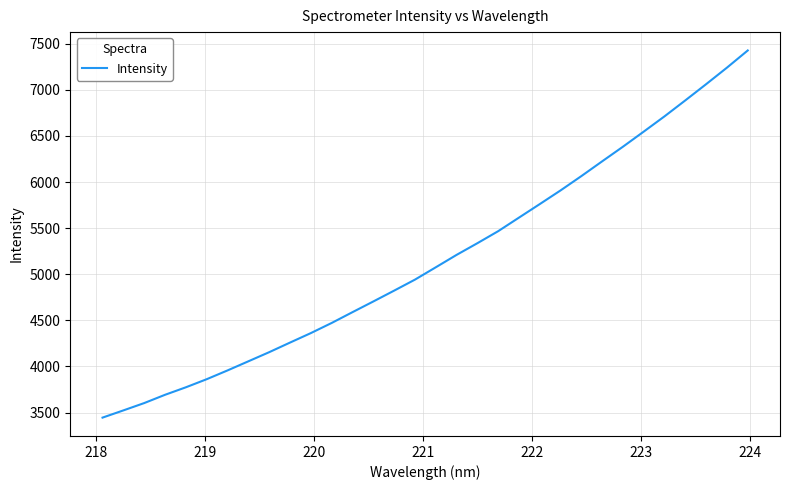

What is the greatest value displayed?

7426.9